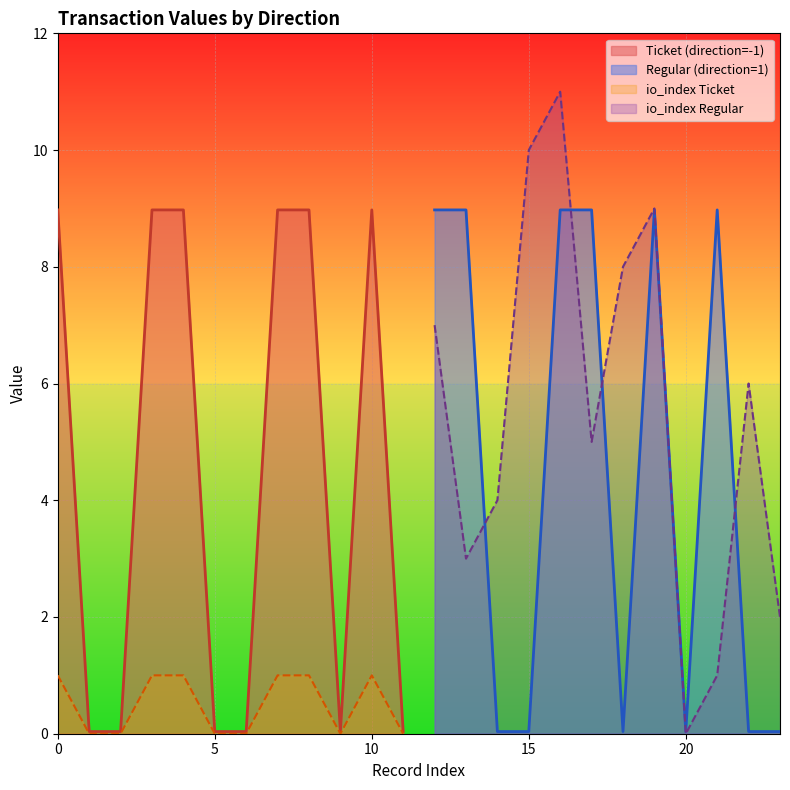

Does the chart display data point markers on the line(s)?

No